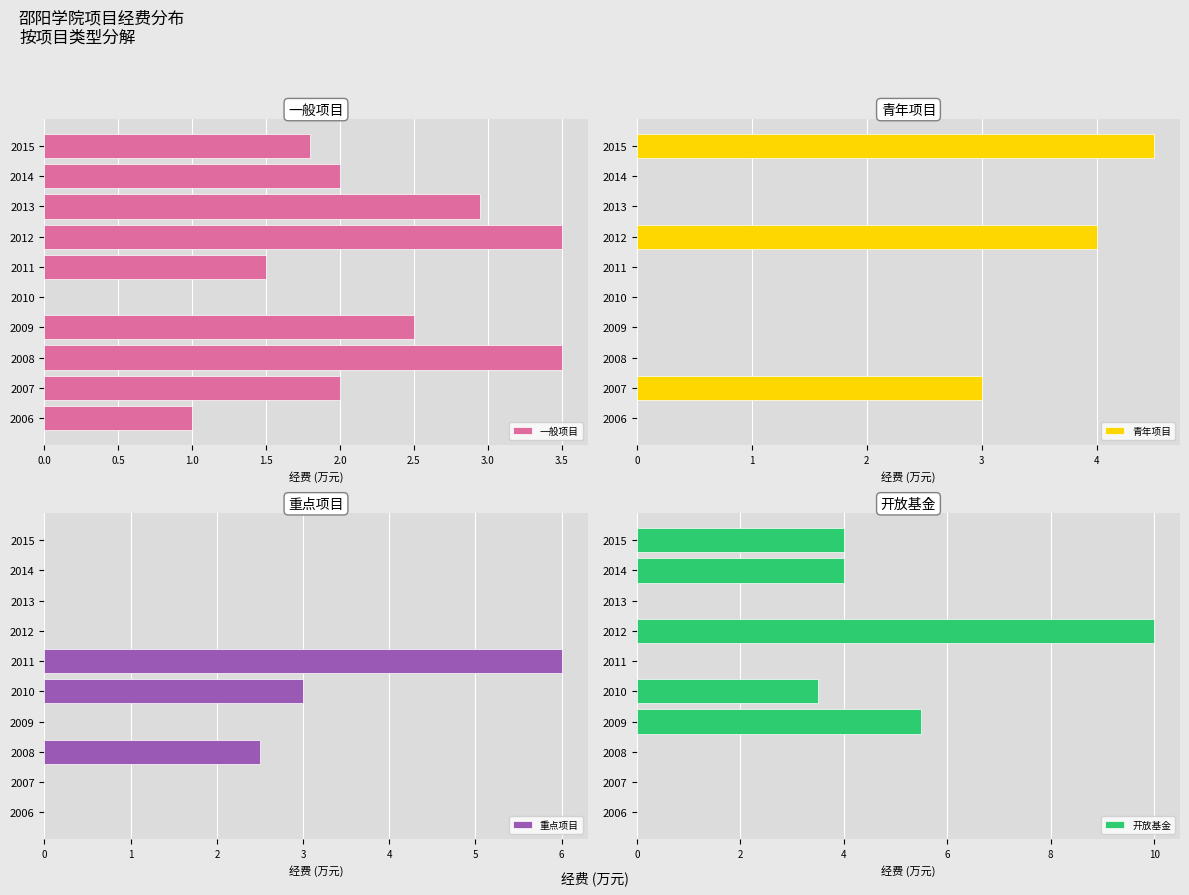

The value of 一般项目 at 2007 is 3.1. True or false?

False